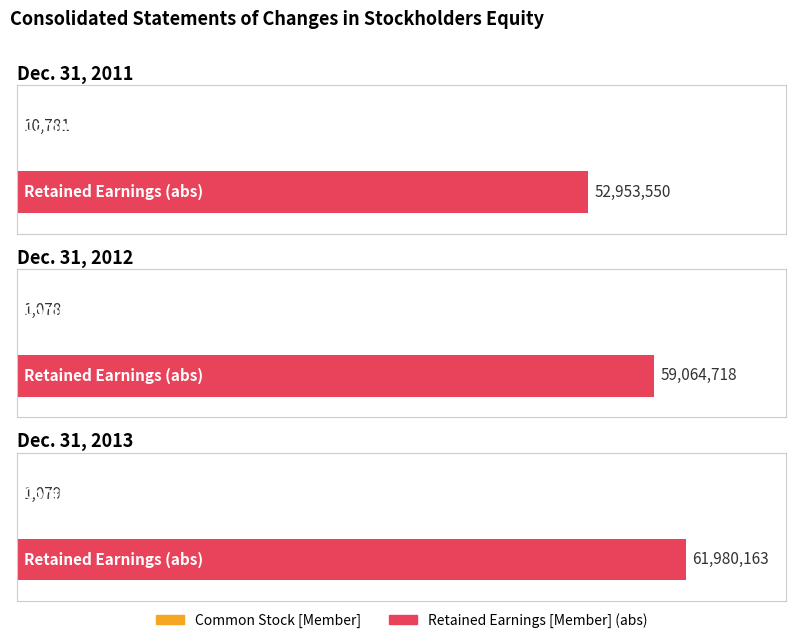

At which label is Common Stock [Member] closest to 5929?

Dec. 31, 2013